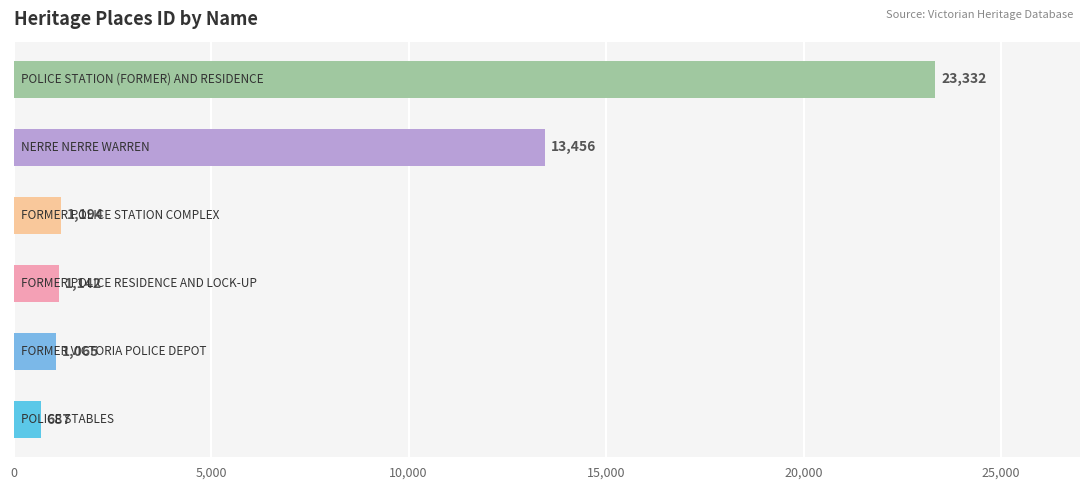

What is the maximum value shown in the chart?

23332